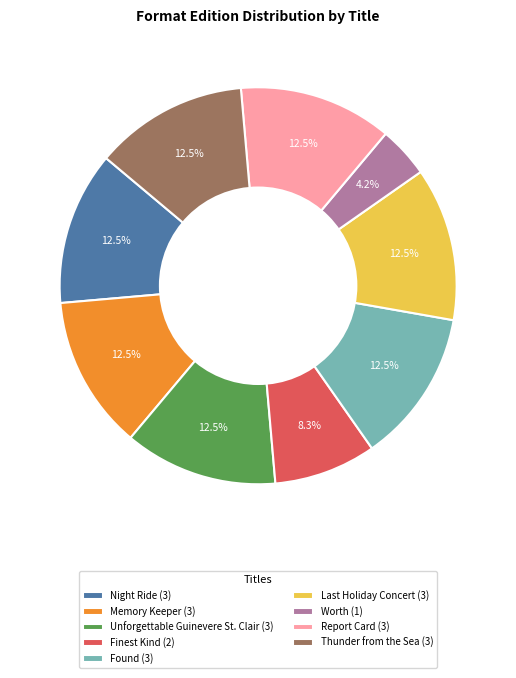

Is there a majority slice in this chart?

No